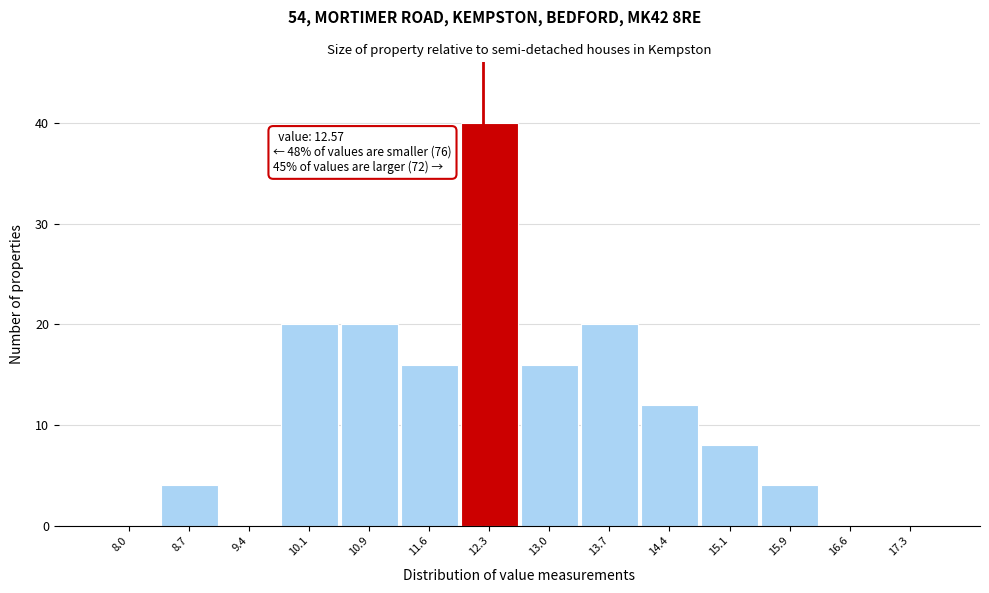

Reading left to right, list all the values displayed in this chart.

8.0=0	8.7=4	9.4=0	10.1=20	10.9=20	11.6=16	12.3=40	13.0=16	13.7=20	14.4=12	15.1=8	15.9=4	16.6=0	17.3=0